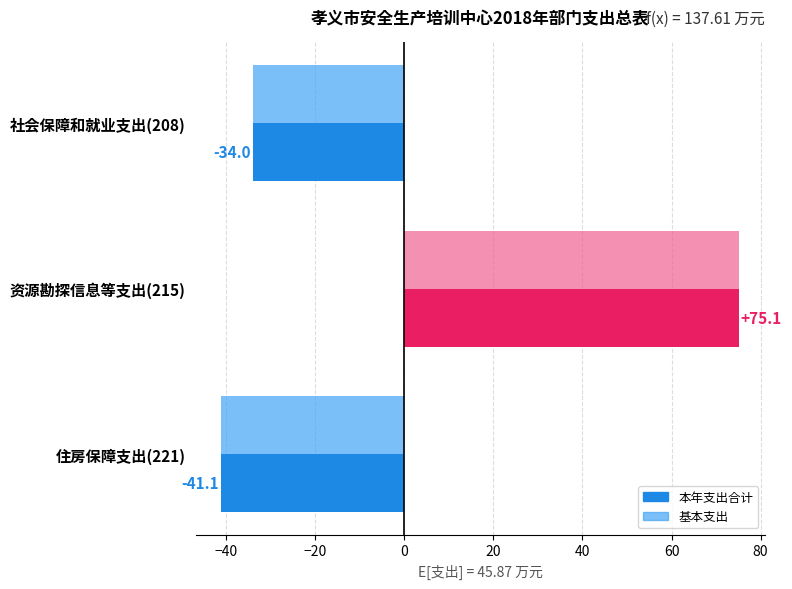

At which label does 基本支出 reach its peak?

资源勘探信息等支出(215)